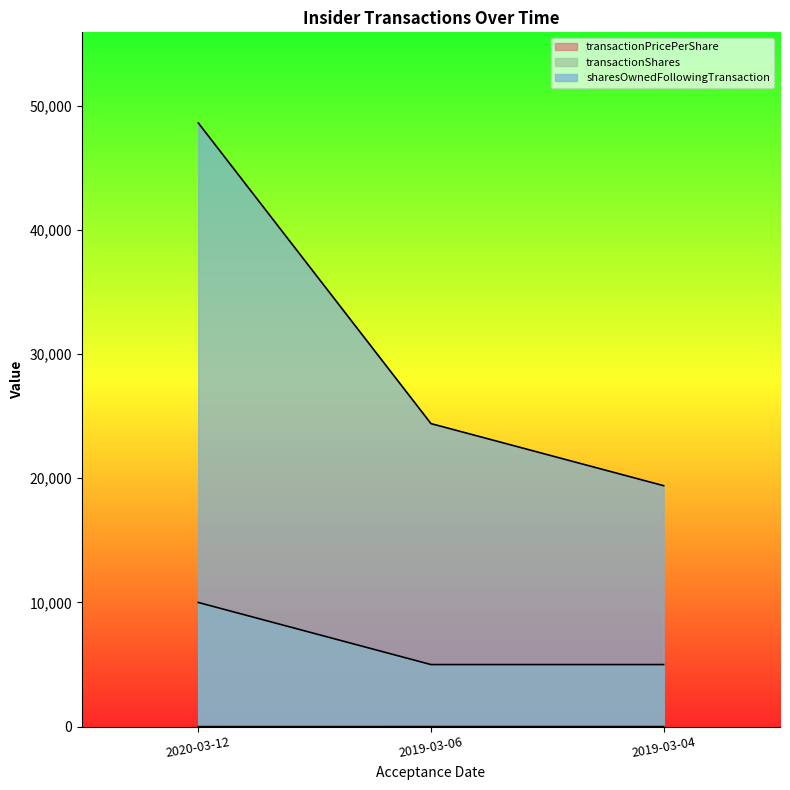

Between 2019-03-06 and 2019-03-04, which series saw the biggest shift?

sharesOwnedFollowingTransaction